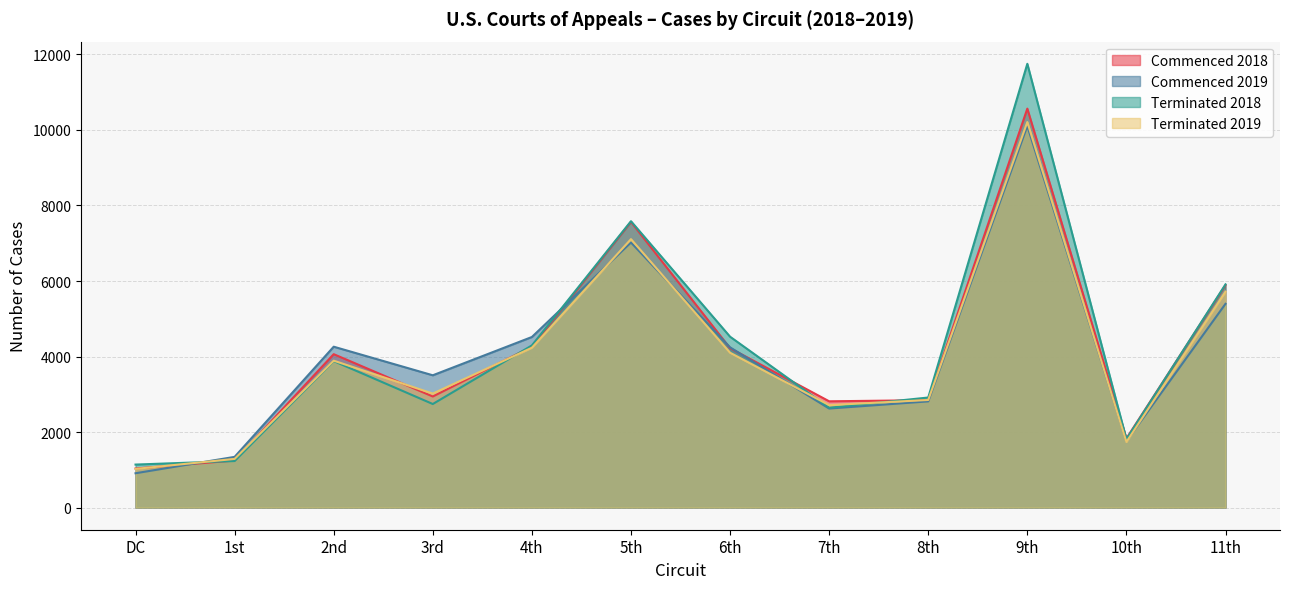

Which series has the largest range (max minus min)?

Terminated 2018